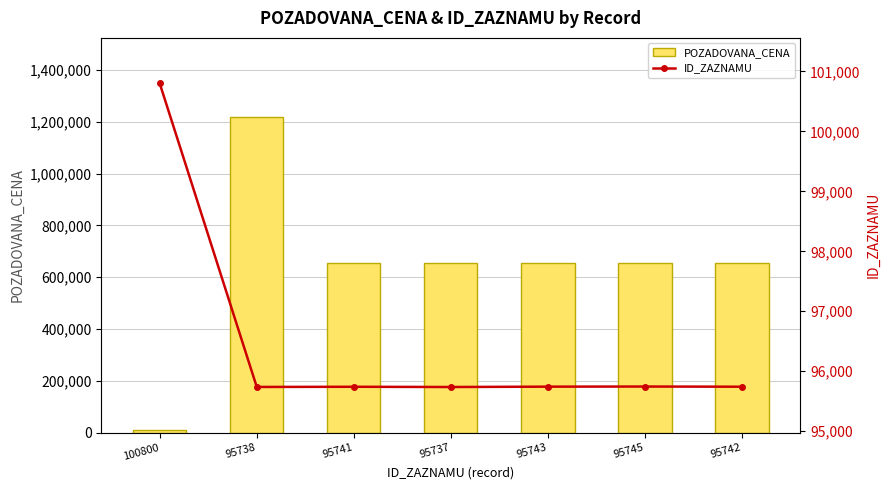

What is the smallest value displayed?

8980